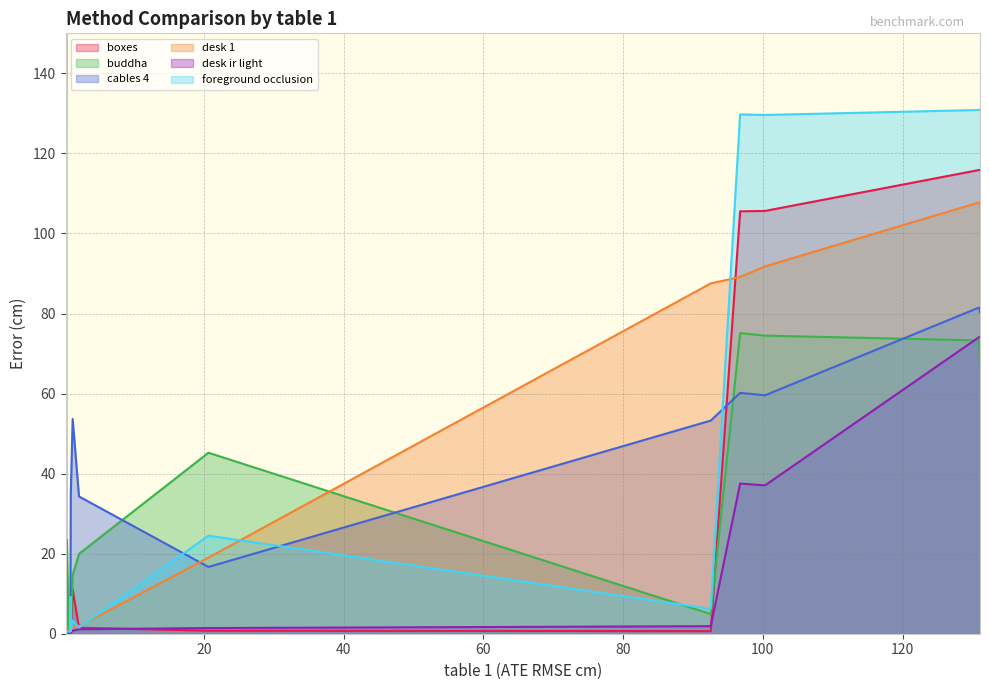

True or false: foreground occlusion has a value of 1.0 at ROSEFusion.

False